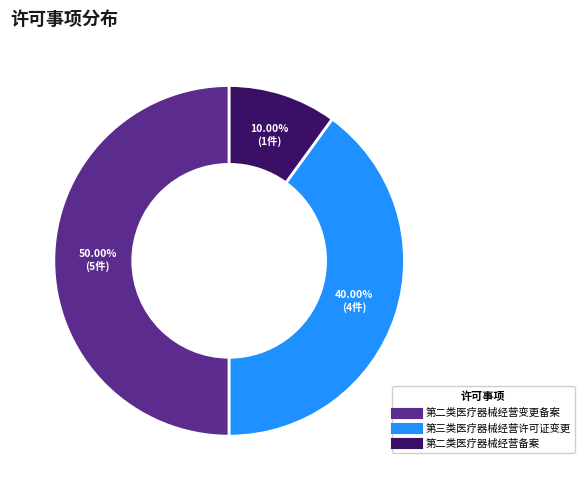

To the nearest percent, what is the average slice percentage?

33%